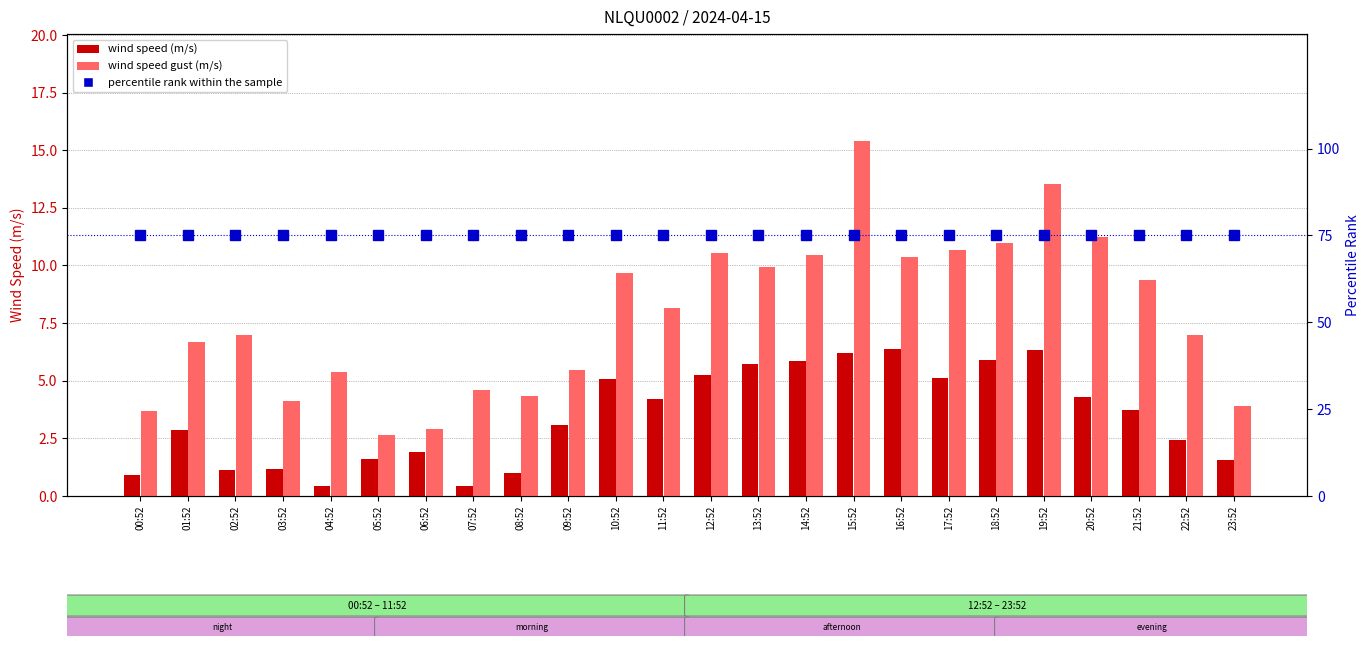

Reading left to right, transcribe all the data shown in this chart.

wind speed (m/s): 0.9	2.9	1.1	1.2	0.4	1.6	1.9	0.4	1.0	3.1	5.1	4.2	5.2	5.7	5.9	6.2	6.4	5.1	5.9	6.3	4.3	3.8	2.4	1.6
wind speed gust (m/s): 3.7	6.7	7.0	4.1	5.4	2.6	2.9	4.6	4.3	5.4	9.7	8.1	10.5	9.9	10.4	15.4	10.4	10.7	11.0	13.5	11.2	9.4	7.0	3.9
percentile rank within the sample: 75.0	75.0	75.0	75.0	75.0	75.0	75.0	75.0	75.0	75.0	75.0	75.0	75.0	75.0	75.0	75.0	75.0	75.0	75.0	75.0	75.0	75.0	75.0	75.0